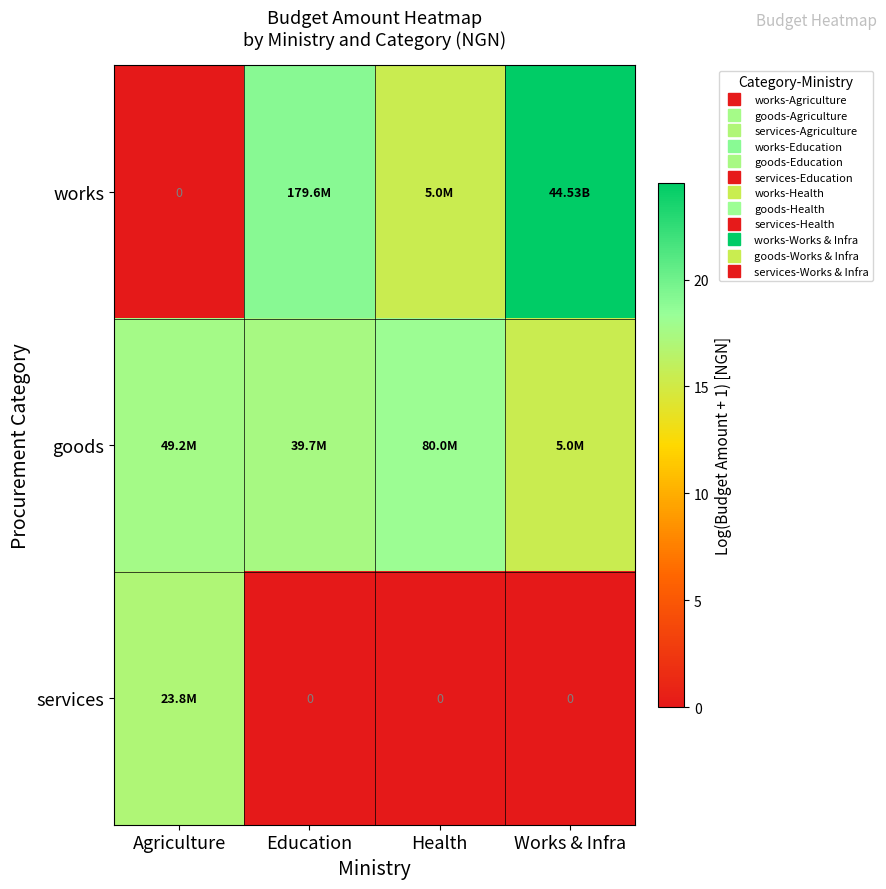

At which category does the chart reach its peak across all series?

Works & Infra